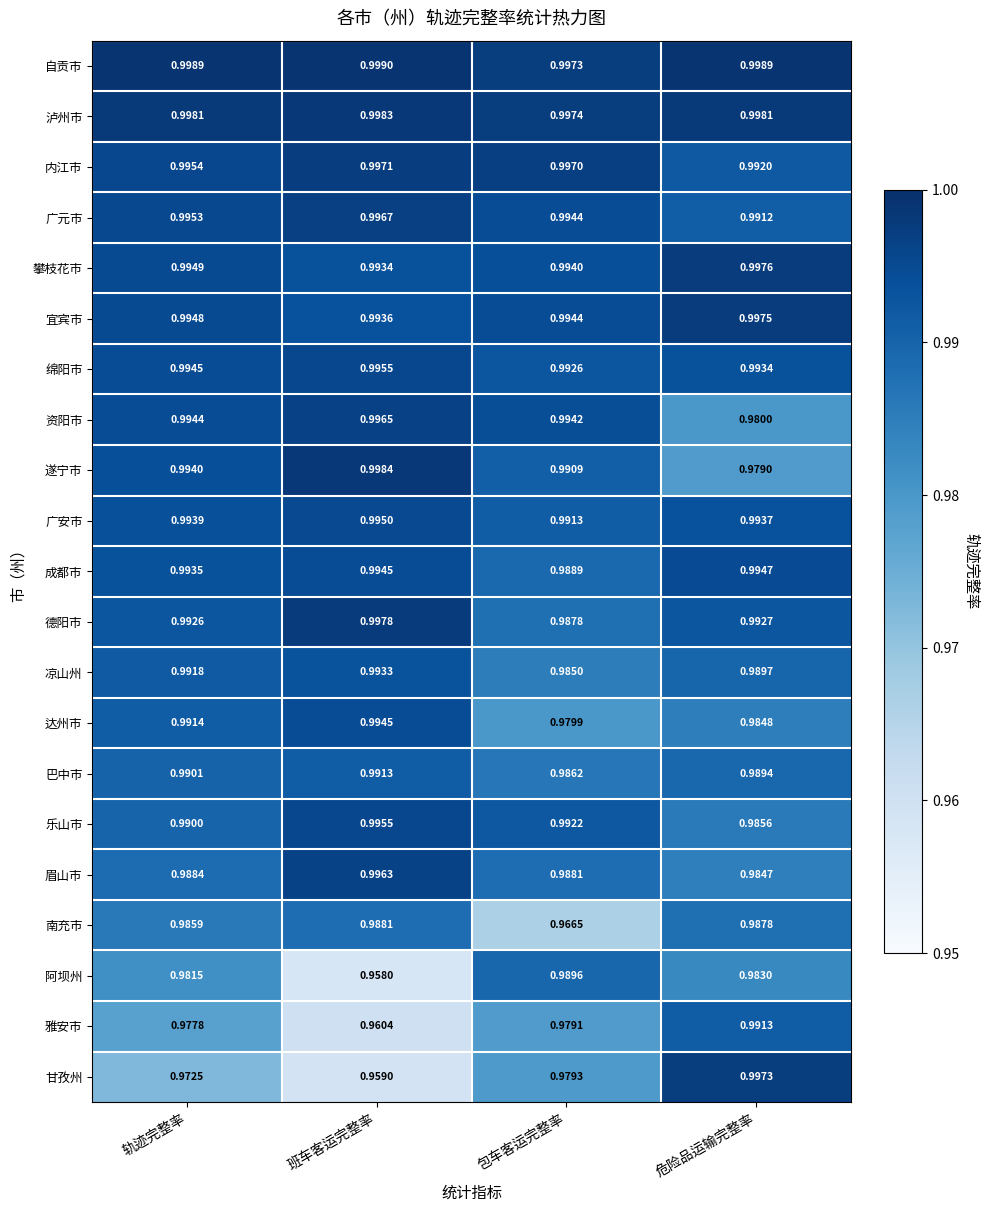

How many categories are shown in the chart?

4